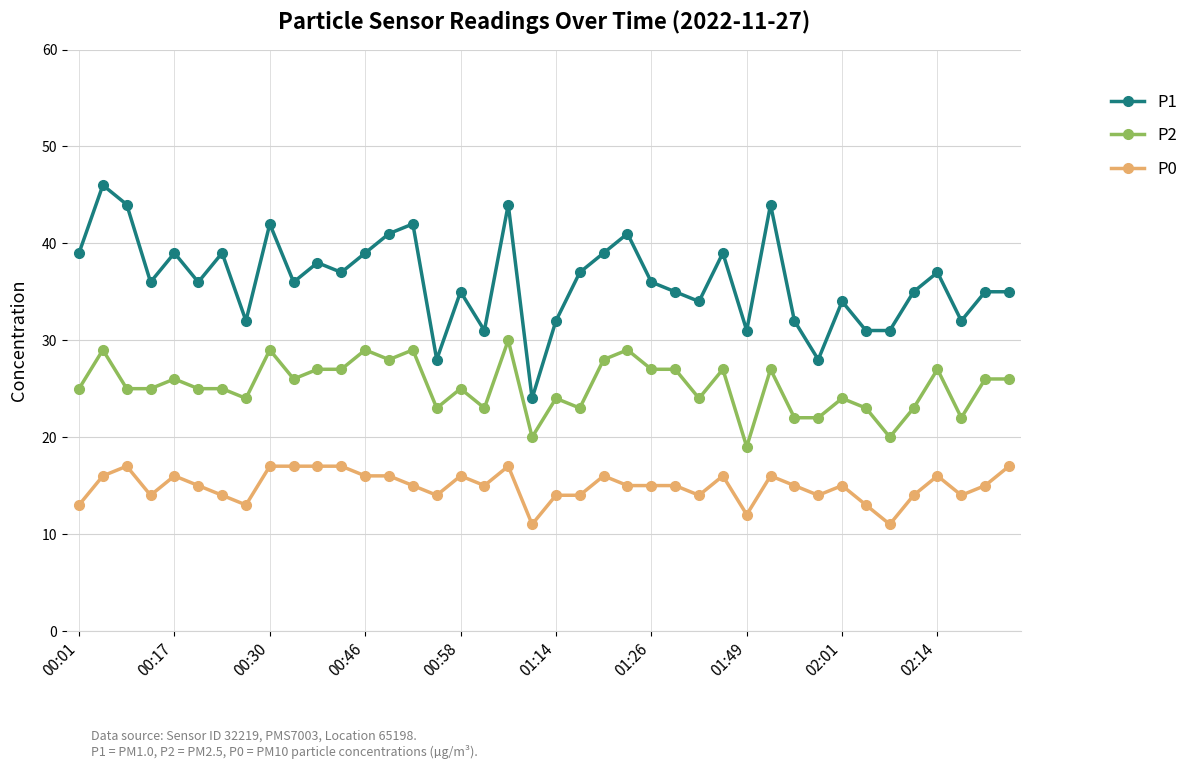

What is the highest value of the P2 series?

30